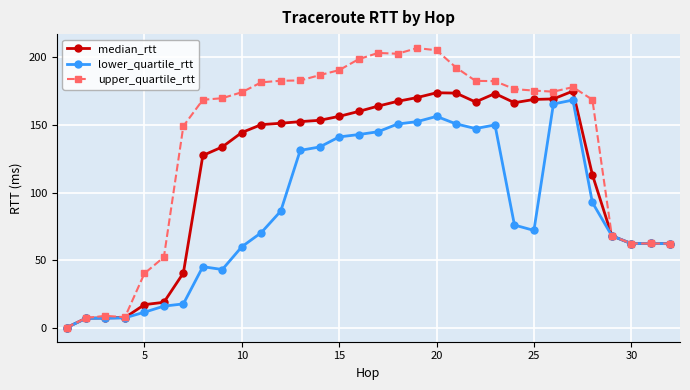

How many lines are shown in the chart?

3